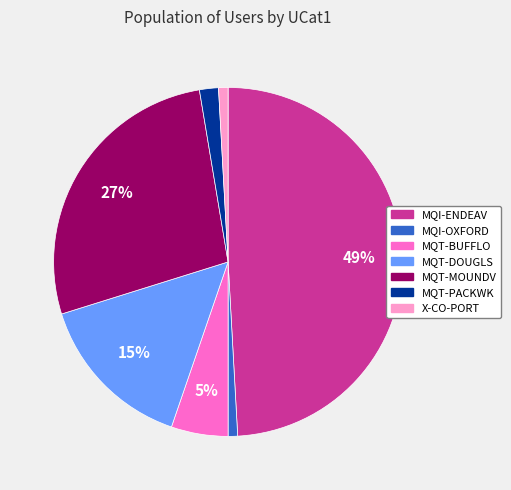

Approximately how many times larger is the value at MQI-ENDEAV compared to MQT-MOUNDV?

1.8